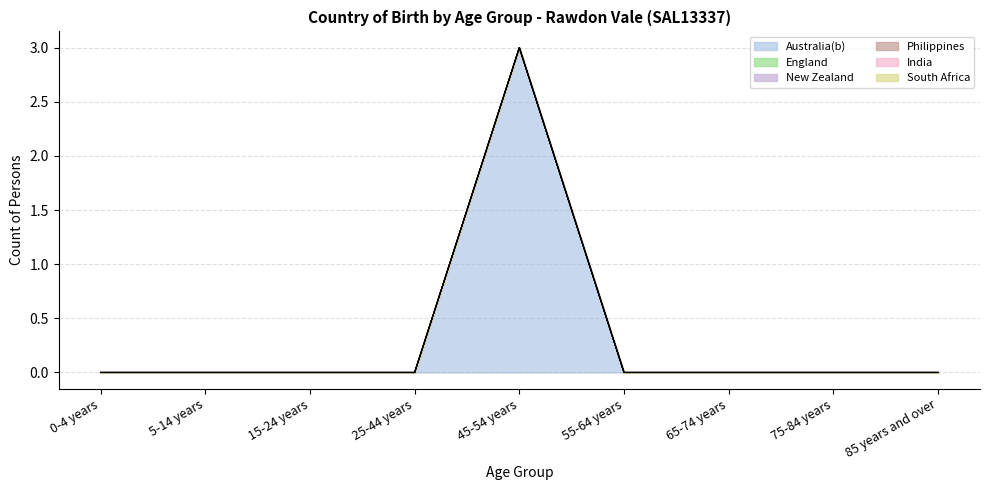

Which series has the largest total across all categories?

Australia(b)